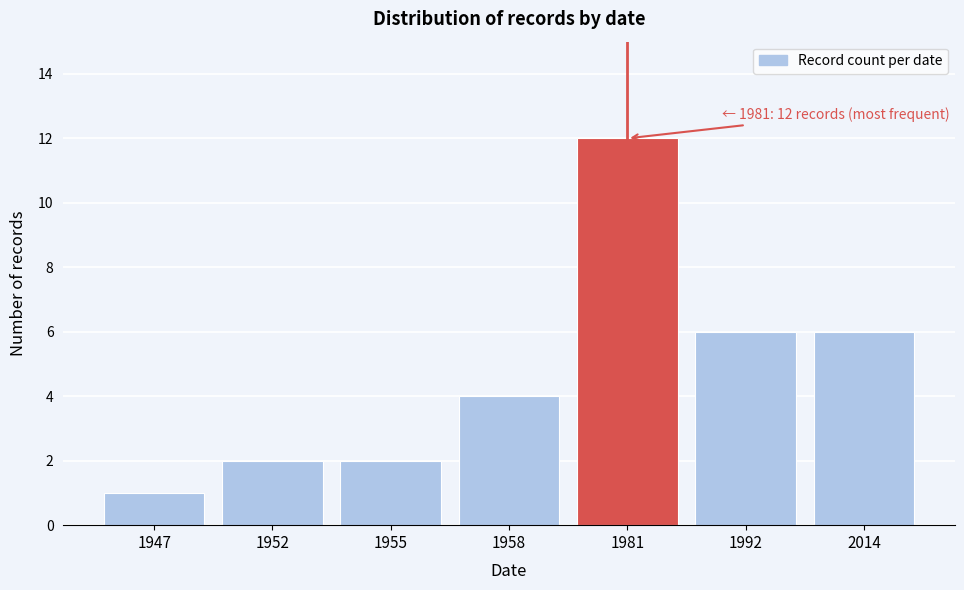

Reading left to right, extract all data points from this chart.

1	2	2	4	12	6	6